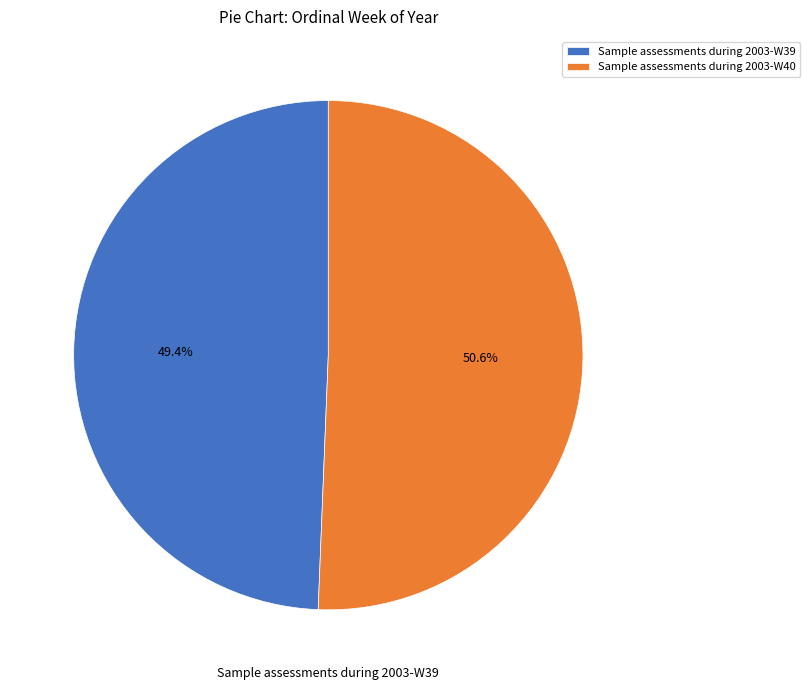

Rank the categories by value from lowest to highest.

Sample assessments during 2003-W39, Sample assessments during 2003-W40